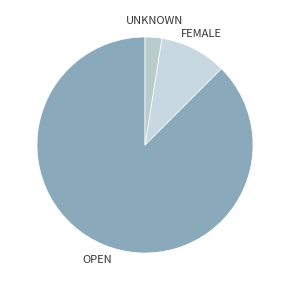

Count the number of slices in the pie.

3